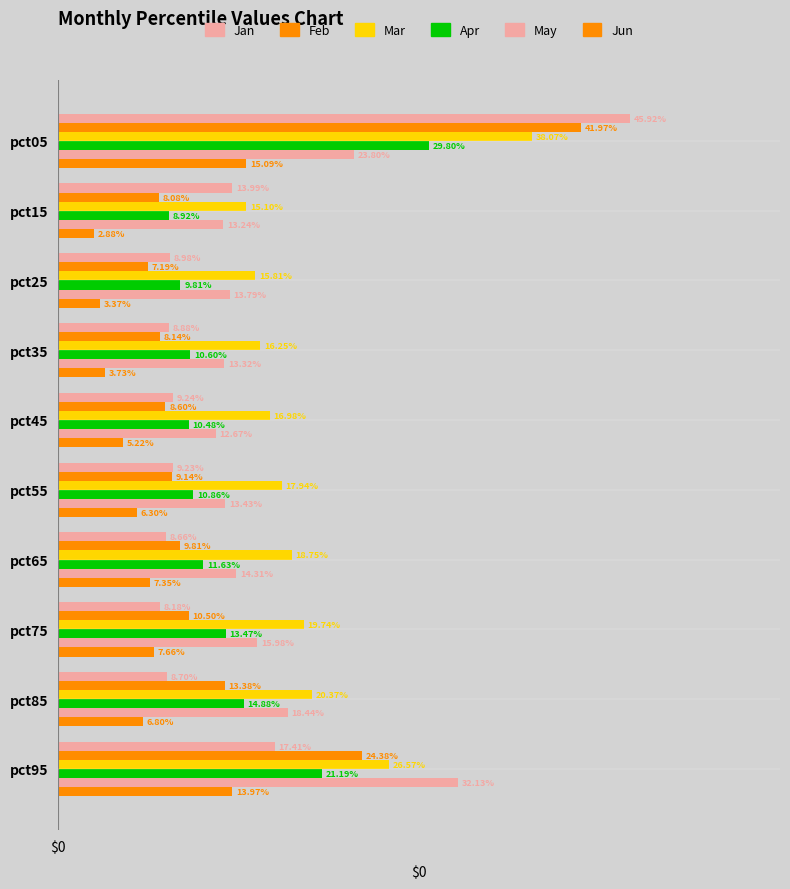

How many bars are there in total?

60